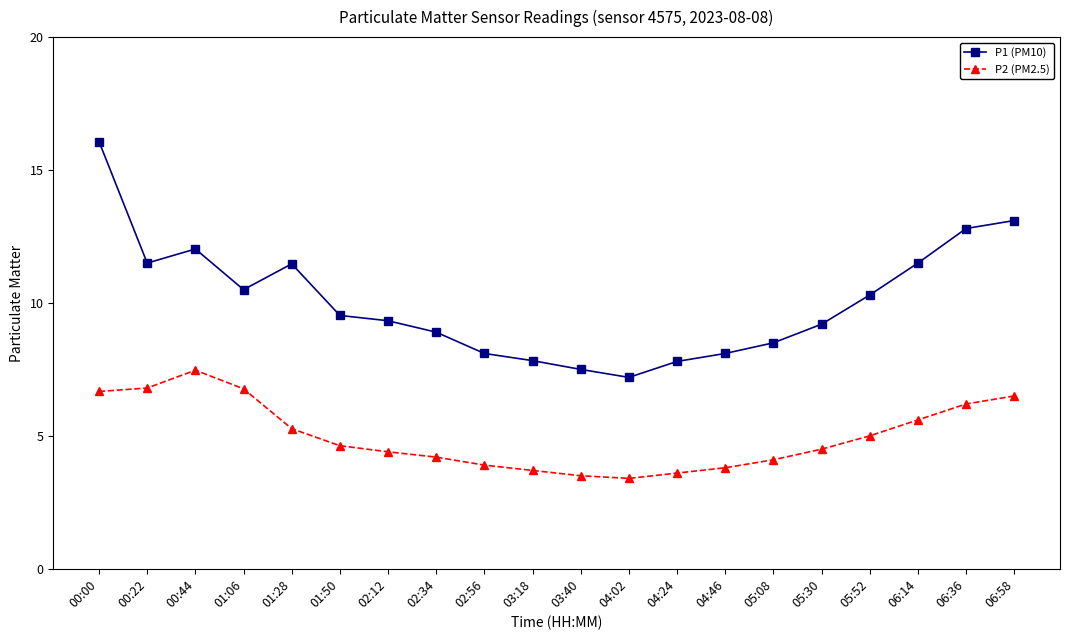

How many lines are shown in the chart?

2